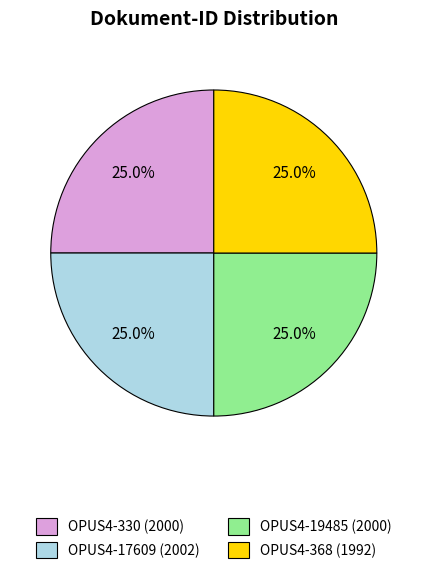

What is the ratio of the value at OPUS4-368 (1992) to the value at OPUS4-19485 (2000)?

1.0